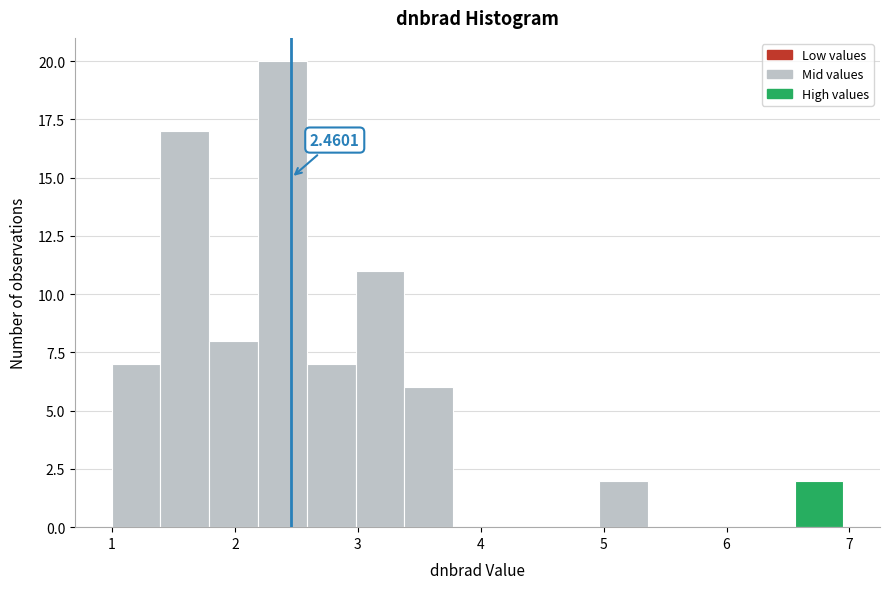

Around what value on the x-axis is the tallest bar? Give the approximate position of its centre, as read against the axis.

2.4